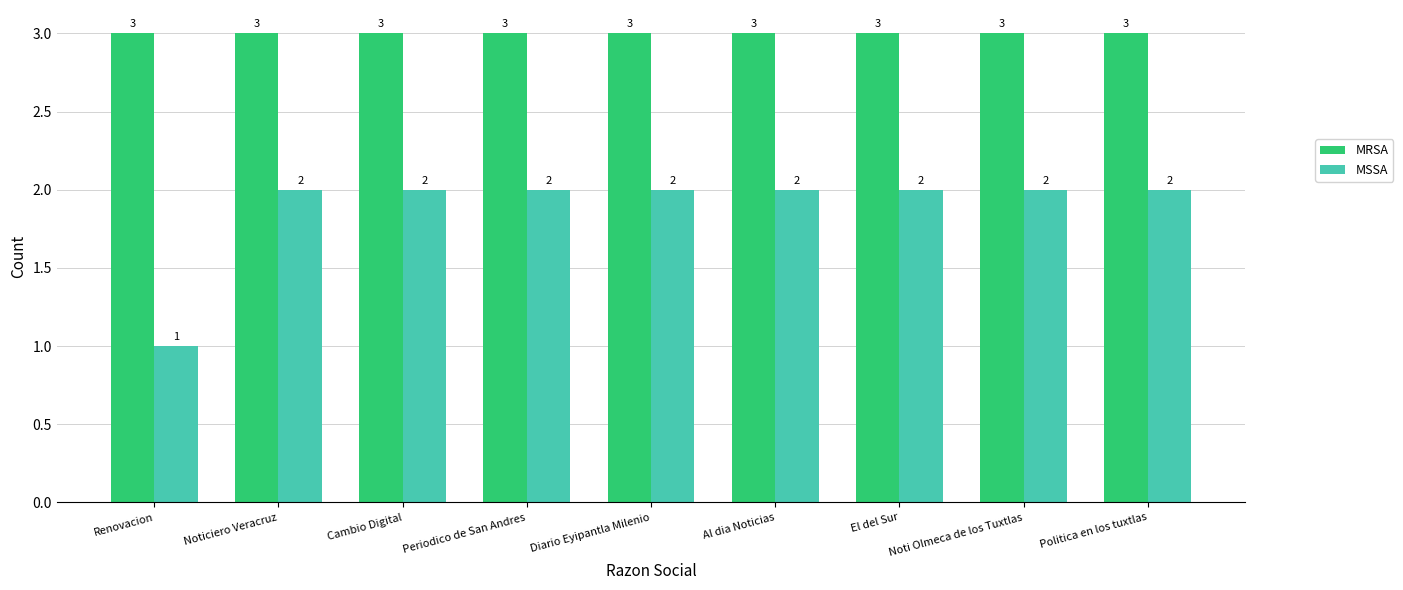

Count the number of categories in the chart.

9